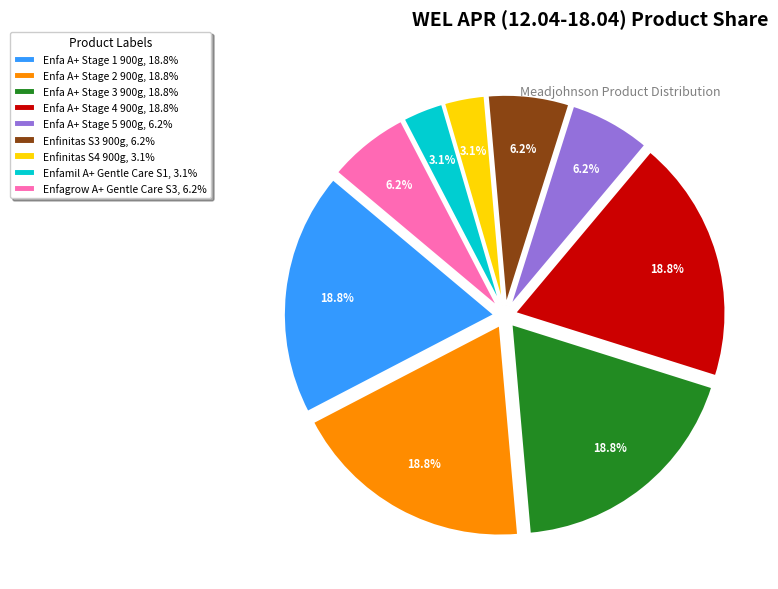

True or false: Enfinitas S4 900g accounts for 3% of the total.

True